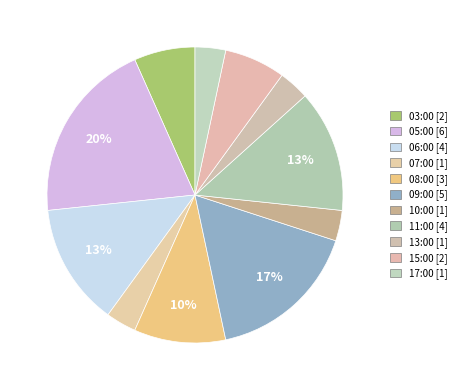

How many segments does this pie chart have?

11